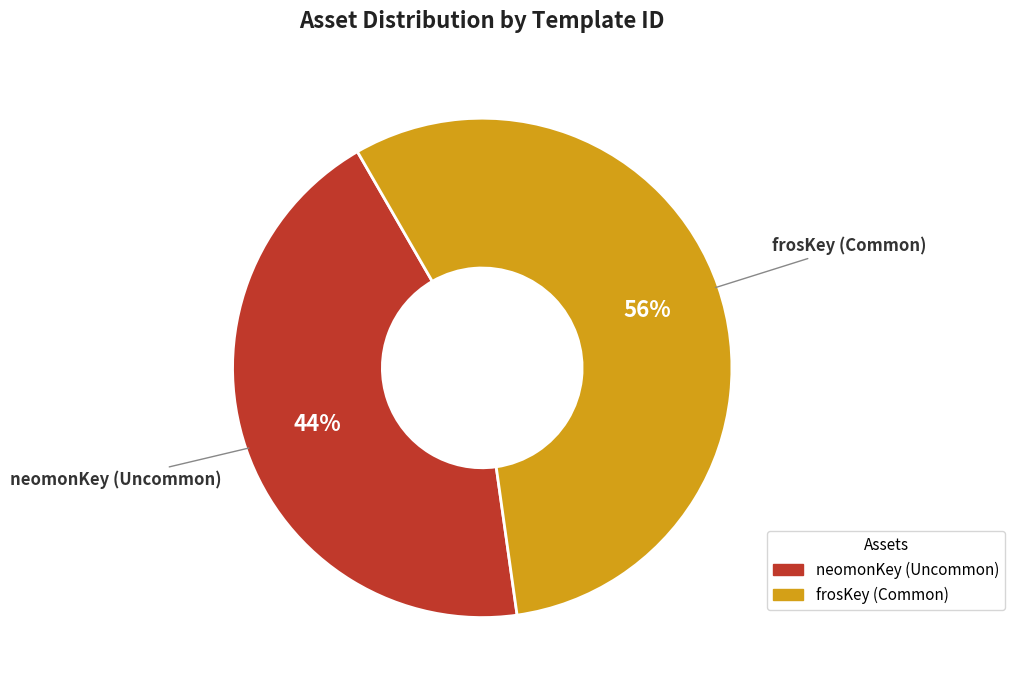

To the nearest percent, what is the difference between the largest and smallest slice percentages?

12%